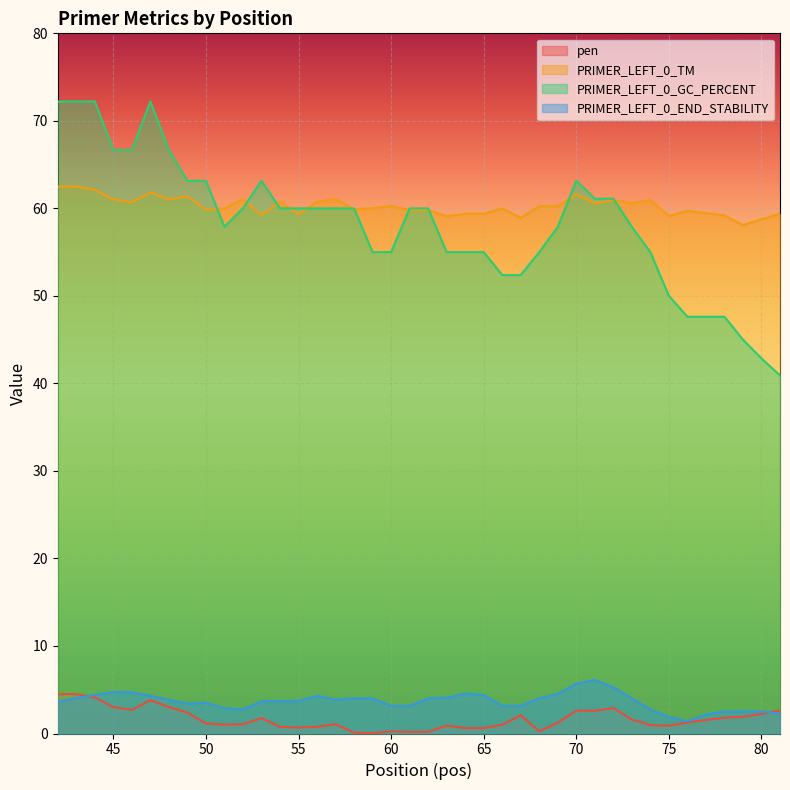

In pen, how many points are higher than both neighbors (excluding endpoints)?

8